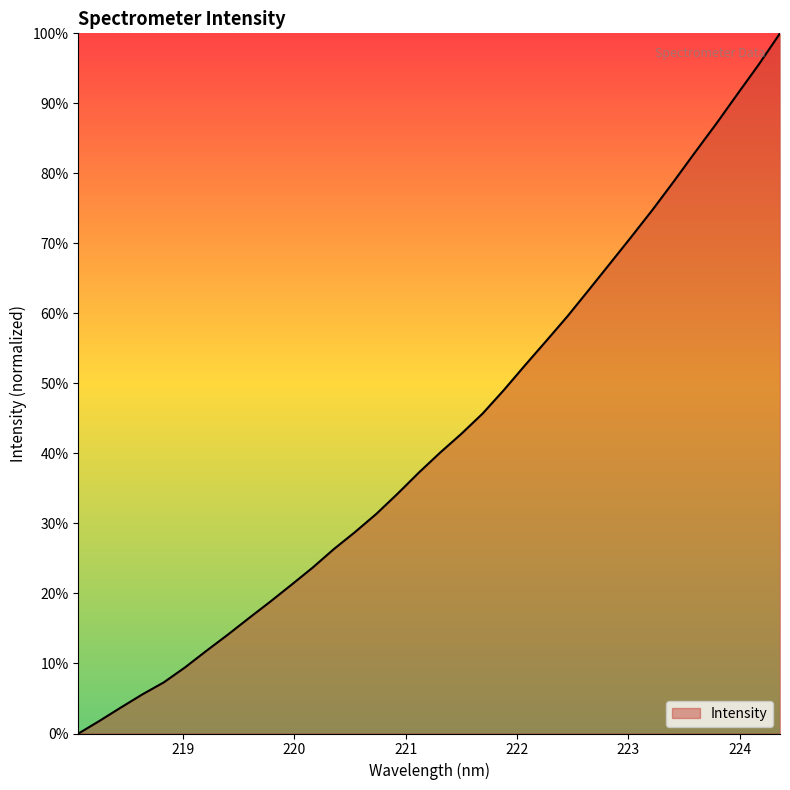

How many values are above zero?

33